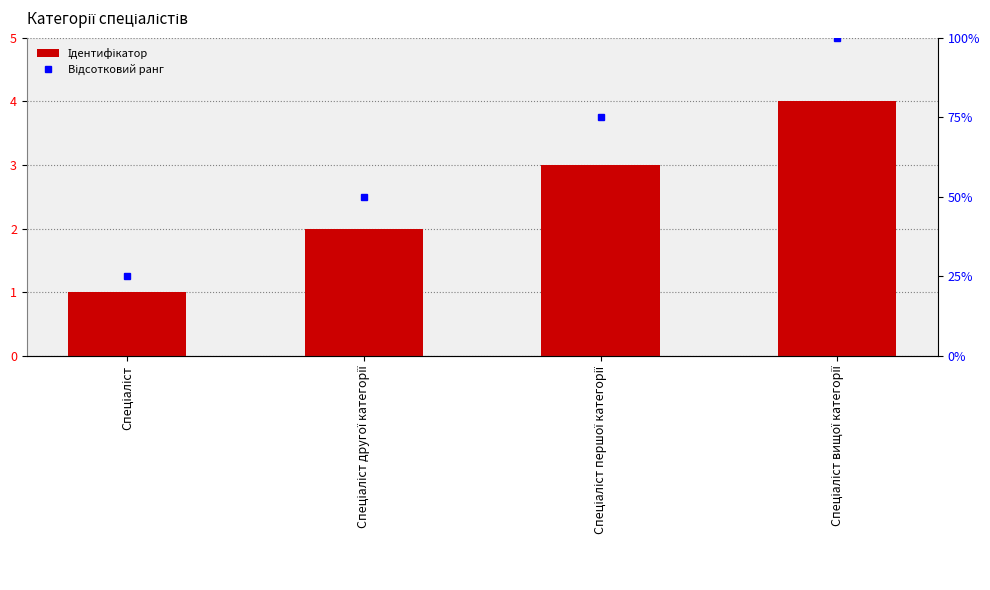

The value at Спеціаліст вищої категорії is 5. True or false?

False